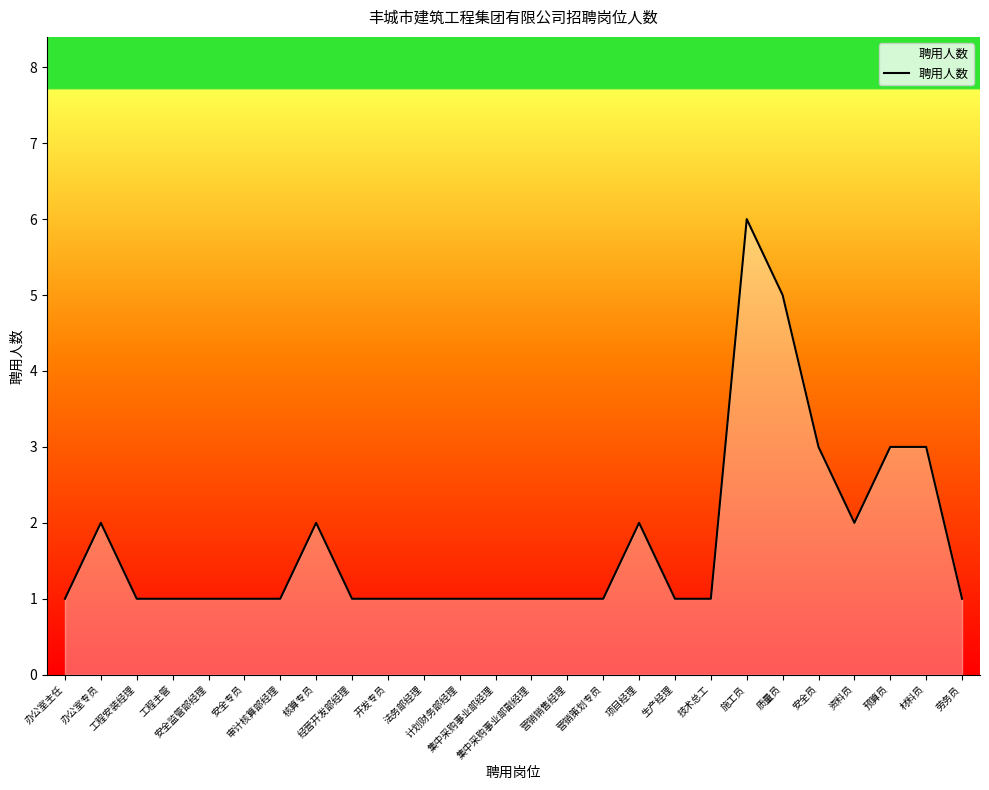

List the labels in order of value, smallest first.

办公室主任, 工程安装经理, 工程主管, 安全监管部经理, 安全专员, 审计核算部经理, 经营开发部经理, 开发专员, 法务部经理, 计划财务部经理, 集中采购事业部经理, 集中采购事业部副经理, 营销销售经理, 营销策划专员, 生产经理, 技术总工, 劳务员, 办公室专员, 核算专员, 项目经理, 资料员, 安全员, 预算员, 材料员, 质量员, 施工员